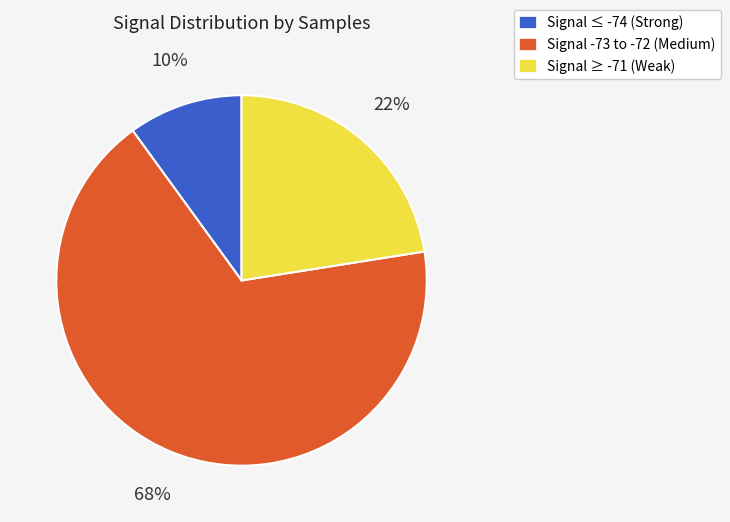

Is there any slice that represents more than half of the pie?

Yes